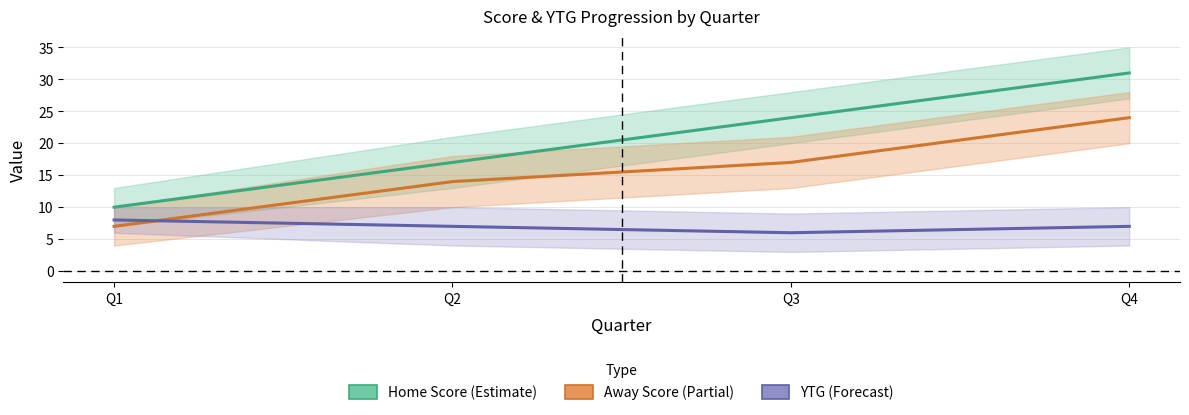

Which series changed the most between Q2 and Q4?

Home Score